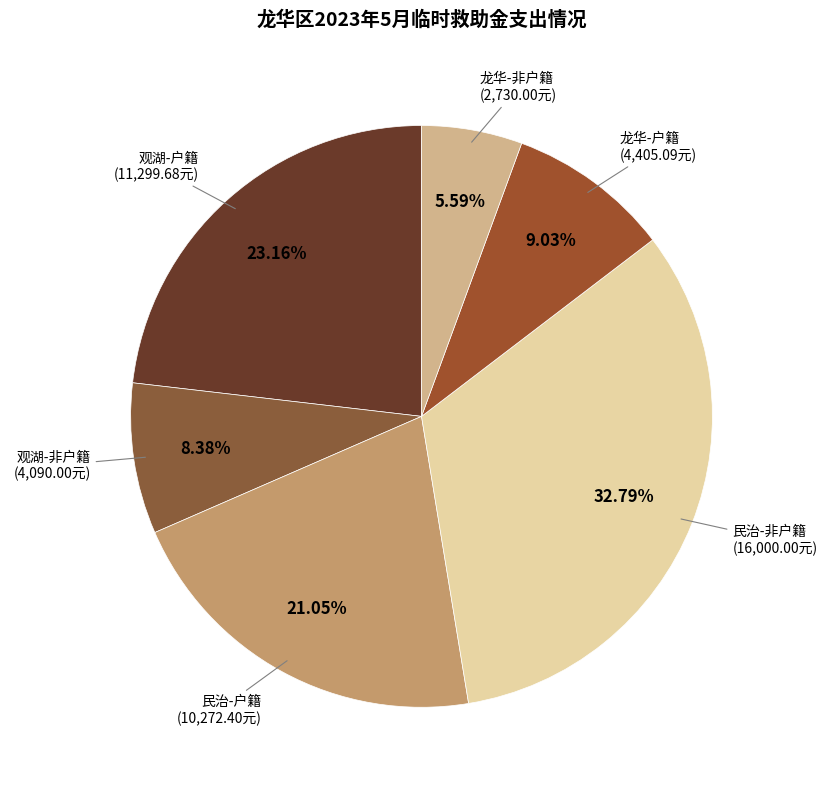

What is the largest slice in the pie chart?

民治-非户籍